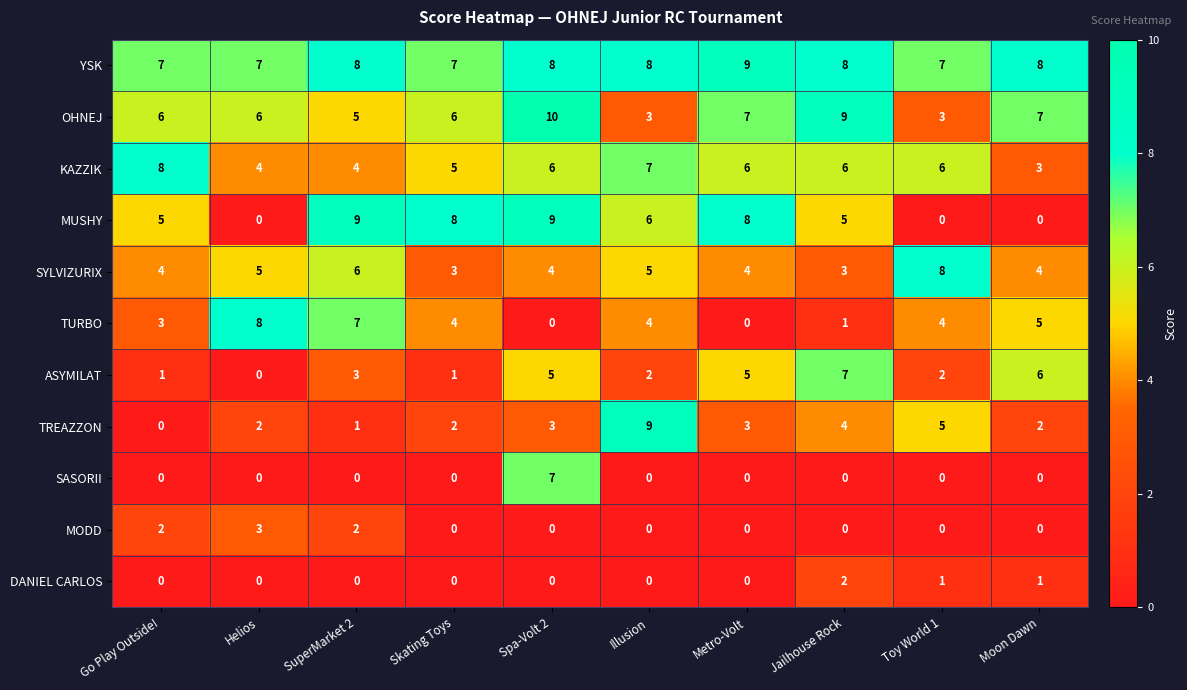

What is the average value of the MUSHY series?

5